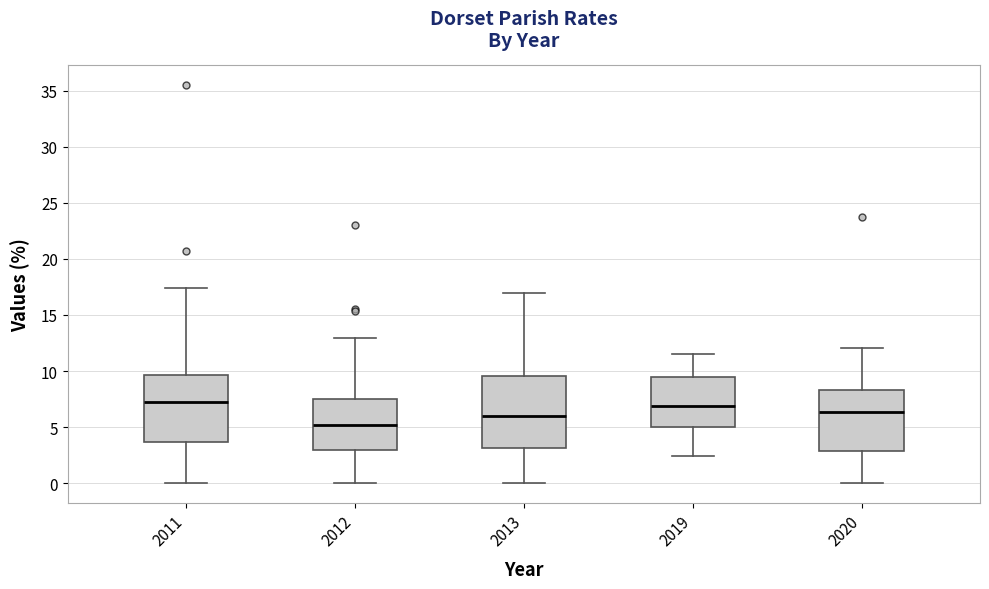

Reading left to right, read every box against the y-axis: the position of its median line, the range the box covers, and the ends of its whiskers. The values are not printed on the chart, so give them approximately, as read against the axis.

2011: median 7.0, box 3.5 to 9.5, whiskers 0.0 to 17.5
2012: median 5.0, box 3.0 to 7.5, whiskers 0.0 to 13.0
2013: median 6.0, box 3.0 to 9.5, whiskers 0.0 to 17.0
2019: median 7.0, box 5.0 to 9.5, whiskers 2.5 to 11.5
2020: median 6.5, box 3.0 to 8.5, whiskers 0.0 to 12.0